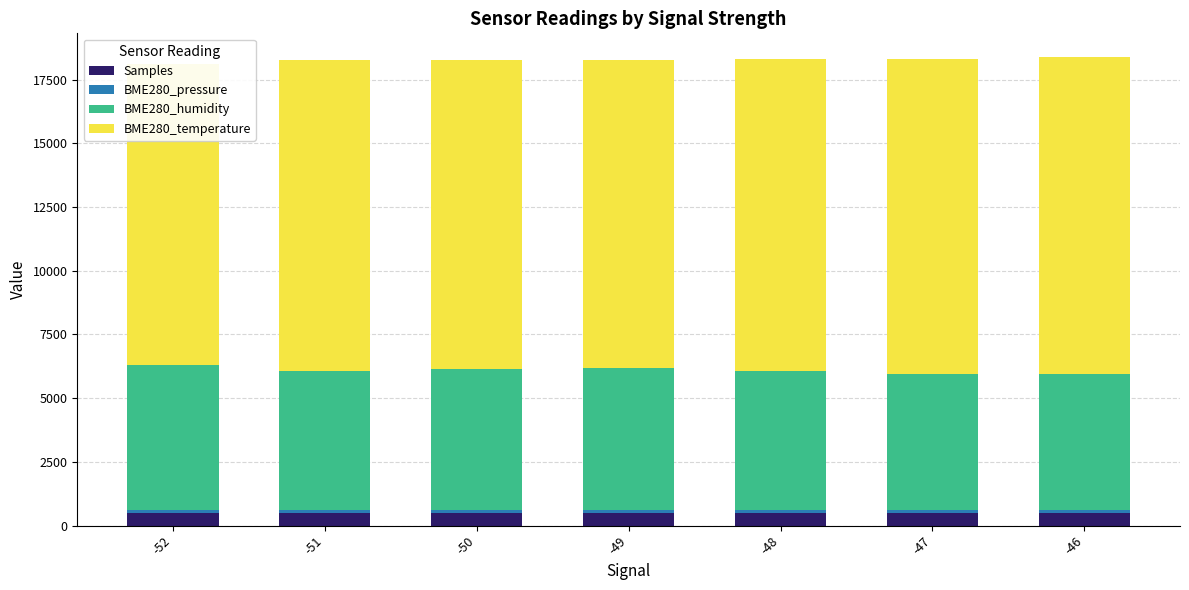

What is the total value across all series at -52?

18130.2